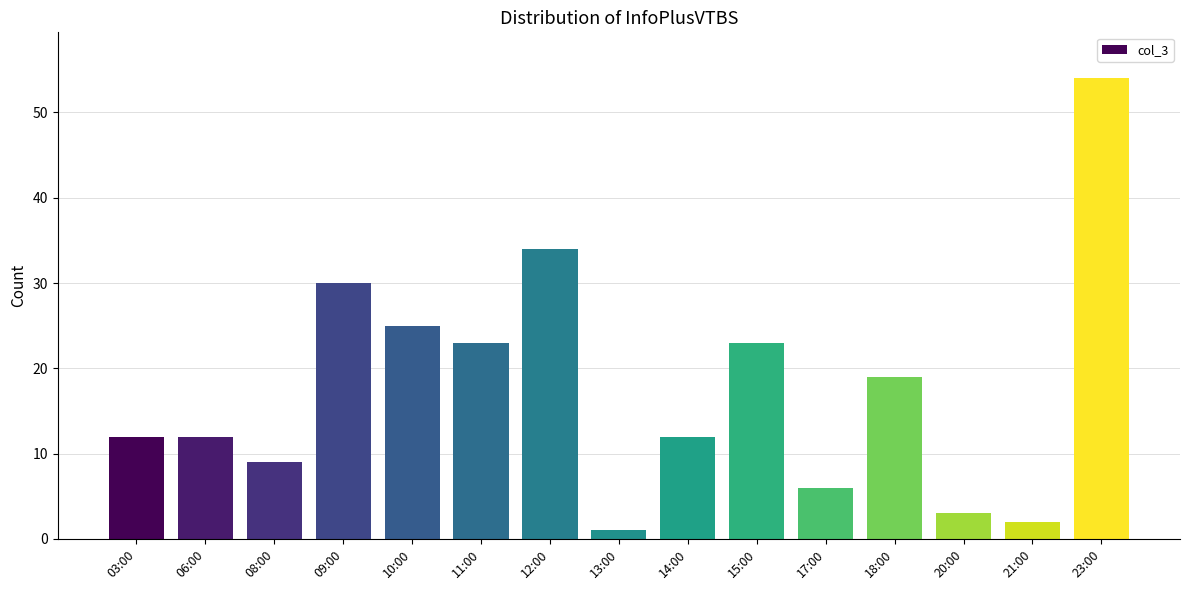

What is the label of the 15th bar from the left?

23:00